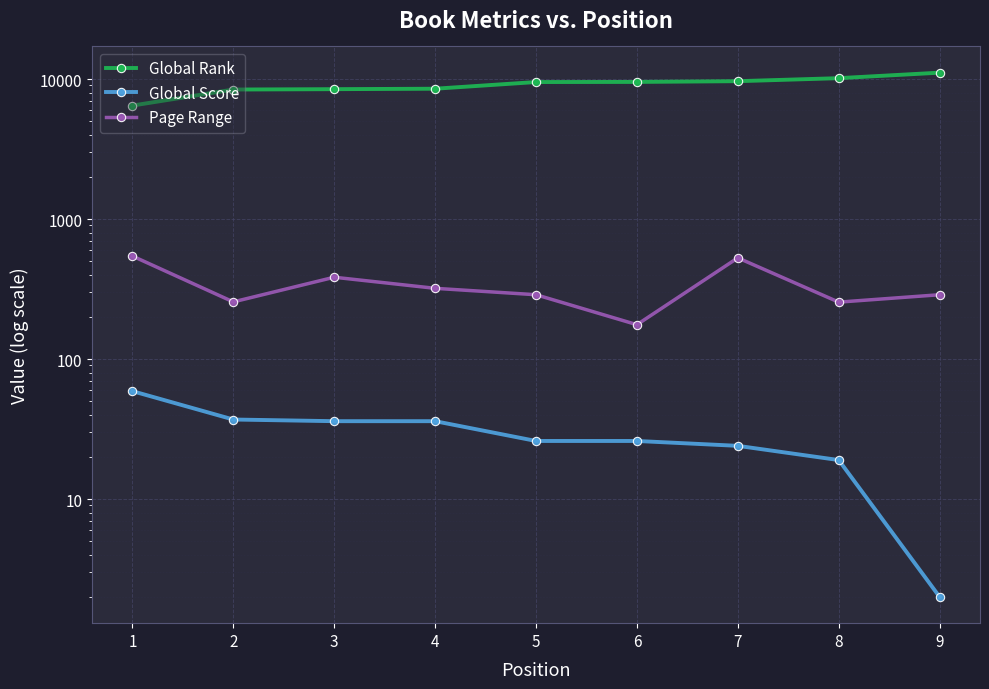

True or false: Global Rank and Global Score cross at least once.

False